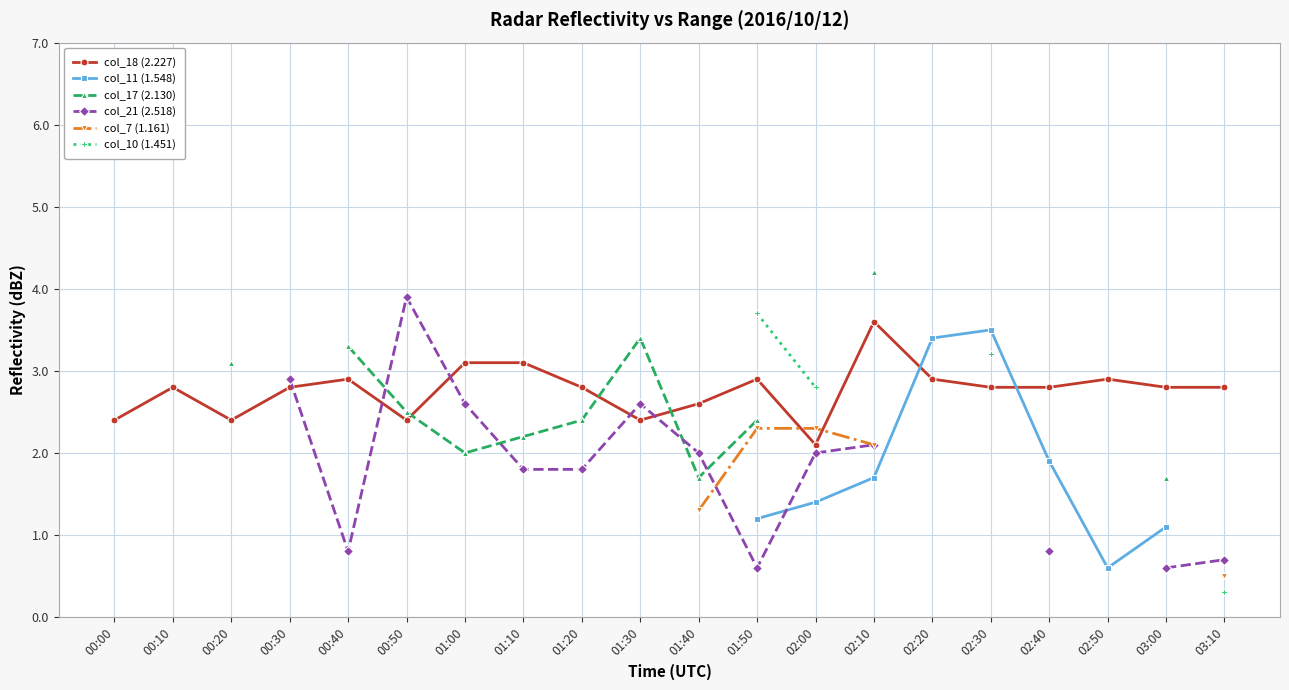

How many times do col_17 (2.130) and col_21 (2.518) cross each other?

4